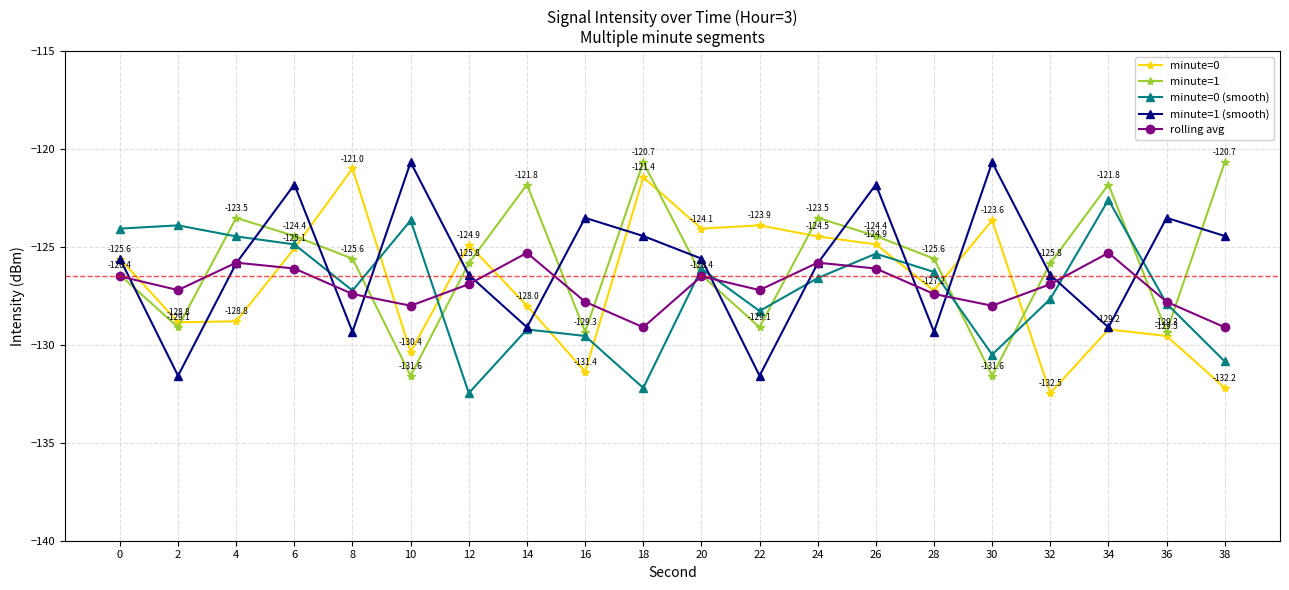

What is the difference between the highest and lowest values at 16?

7.9